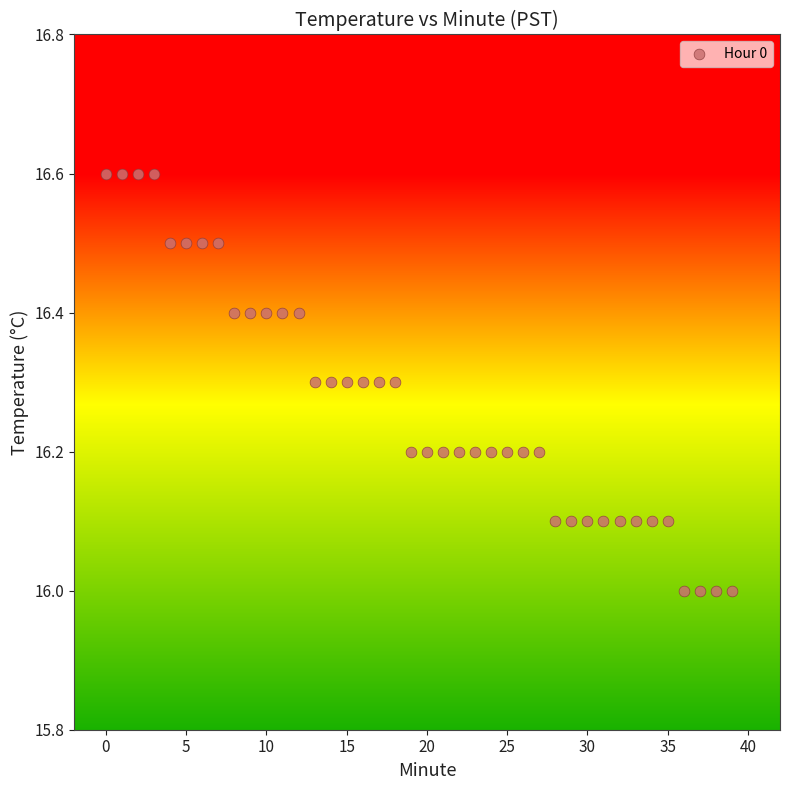

What is the range of Y values (max minus min)?

0.6